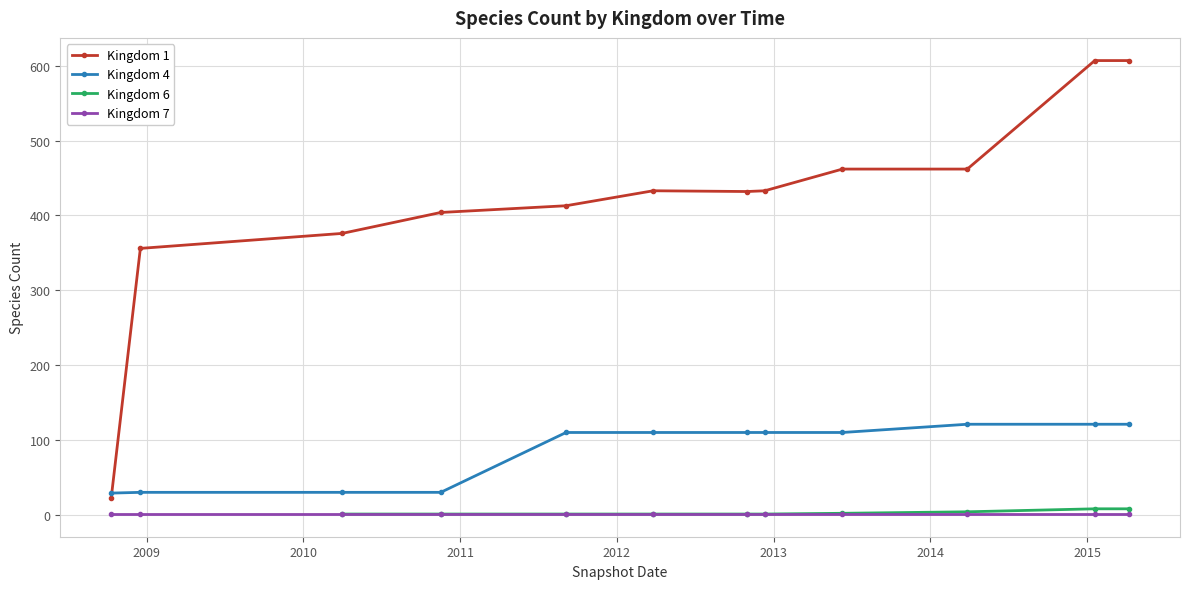

True or false: Kingdom 1 and Kingdom 7 cross at least once.

False